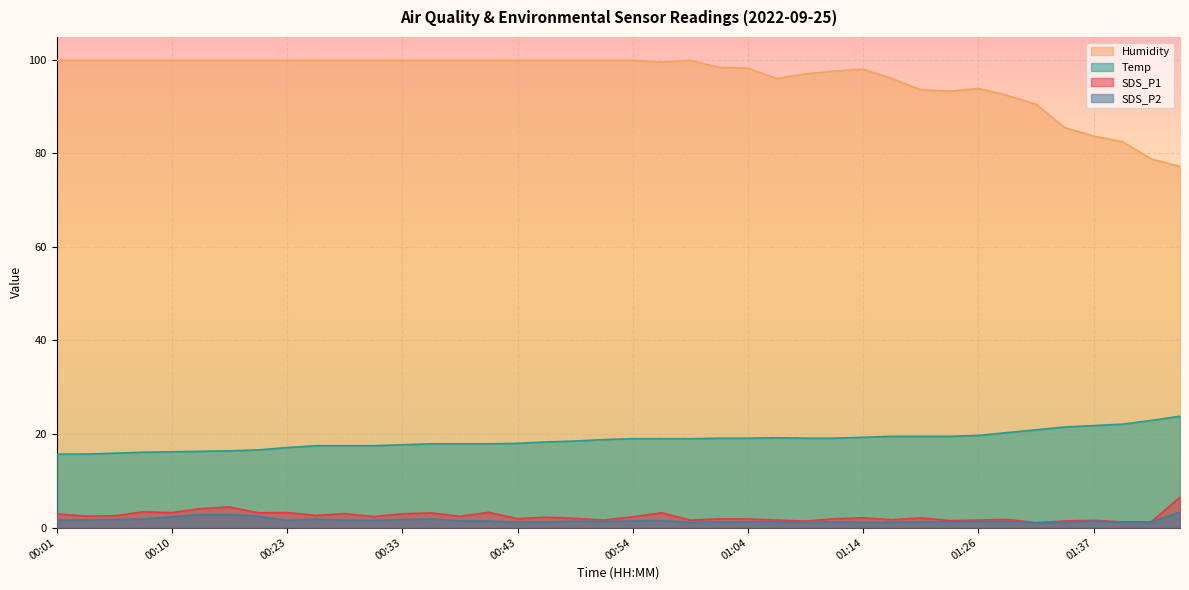

True or false: Humidity and SDS_P1 cross at least once.

False